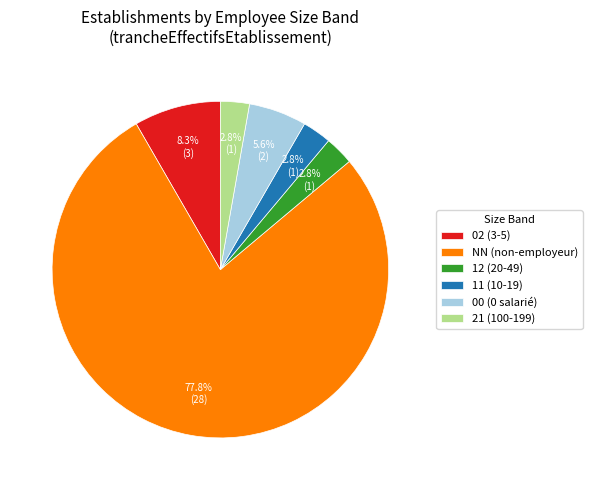

Does any single category account for the majority?

Yes